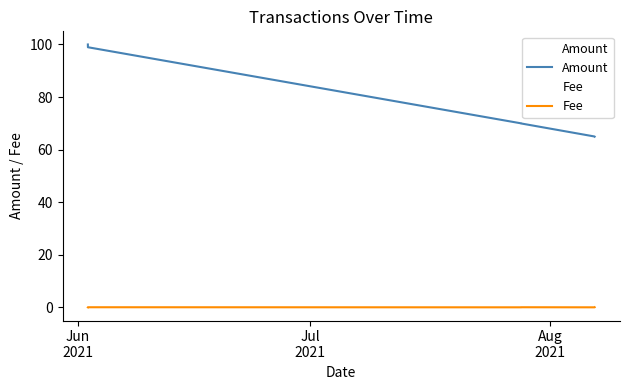

True or false: Fee and Amount intersect in this chart.

False